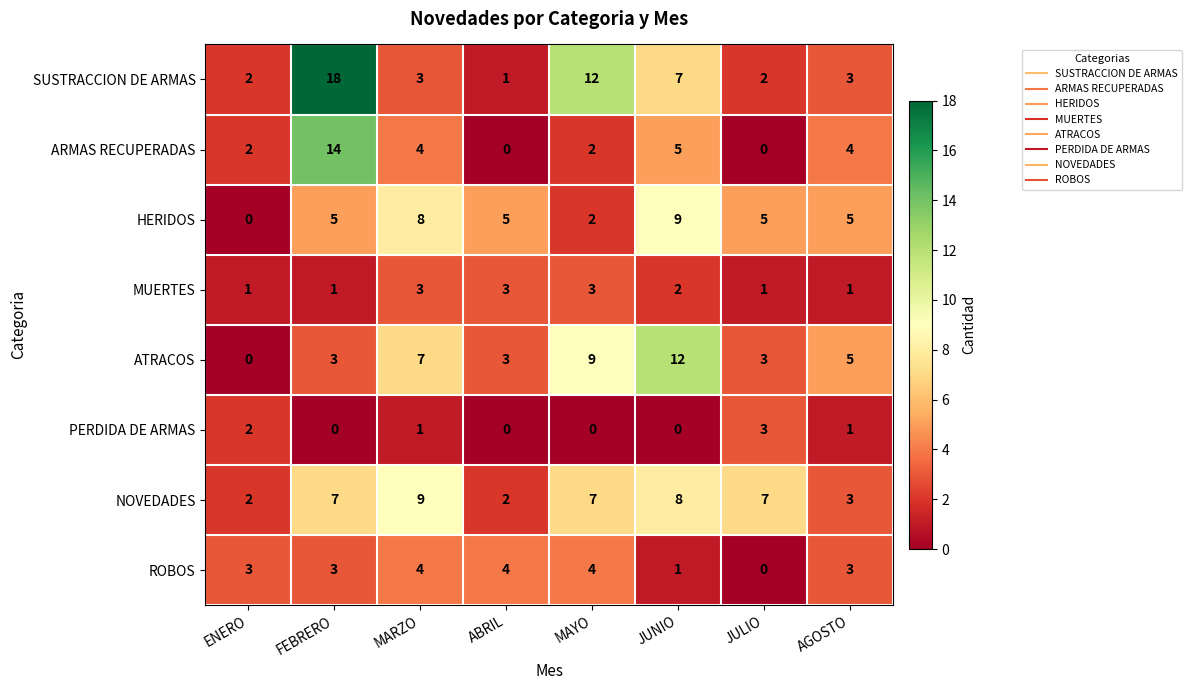

True or false: PERDIDA DE ARMAS has a value of 4 at ENERO.

False